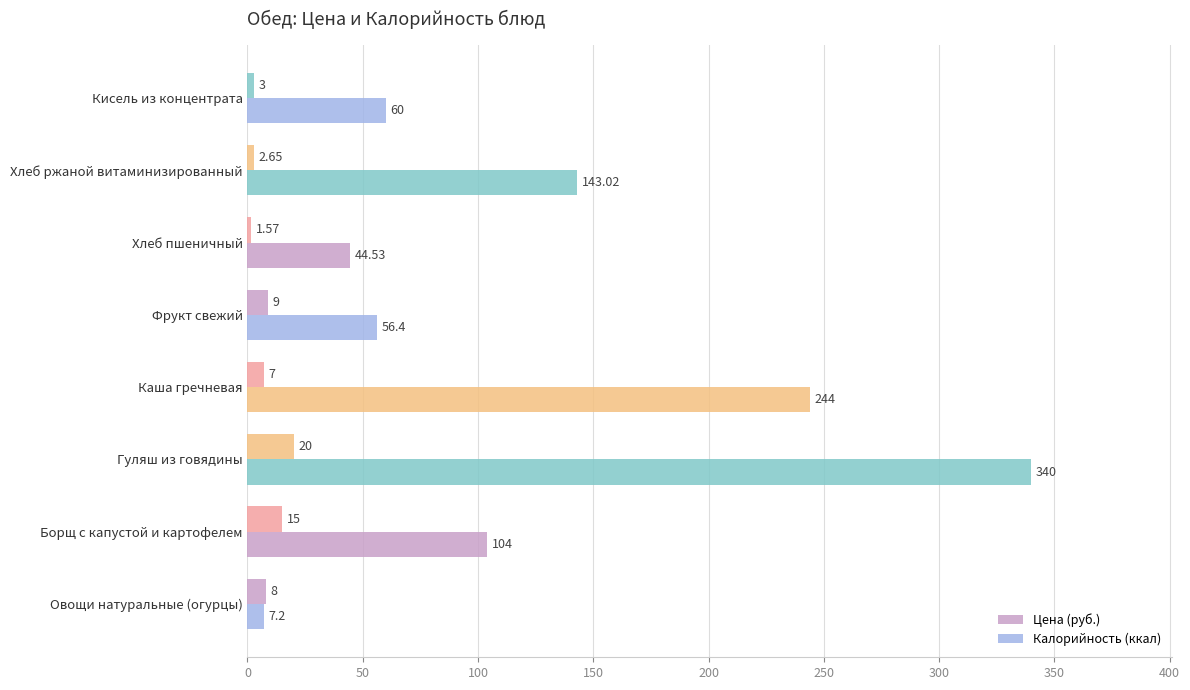

Reading left to right, extract all data points from this chart.

Цена (руб.): 8.0	15.0	20.0	7.0	9.0	1.6	2.6	3.0
Калорийность (ккал): 7.2	104.0	340.0	244.0	56.4	44.5	143.0	60.0